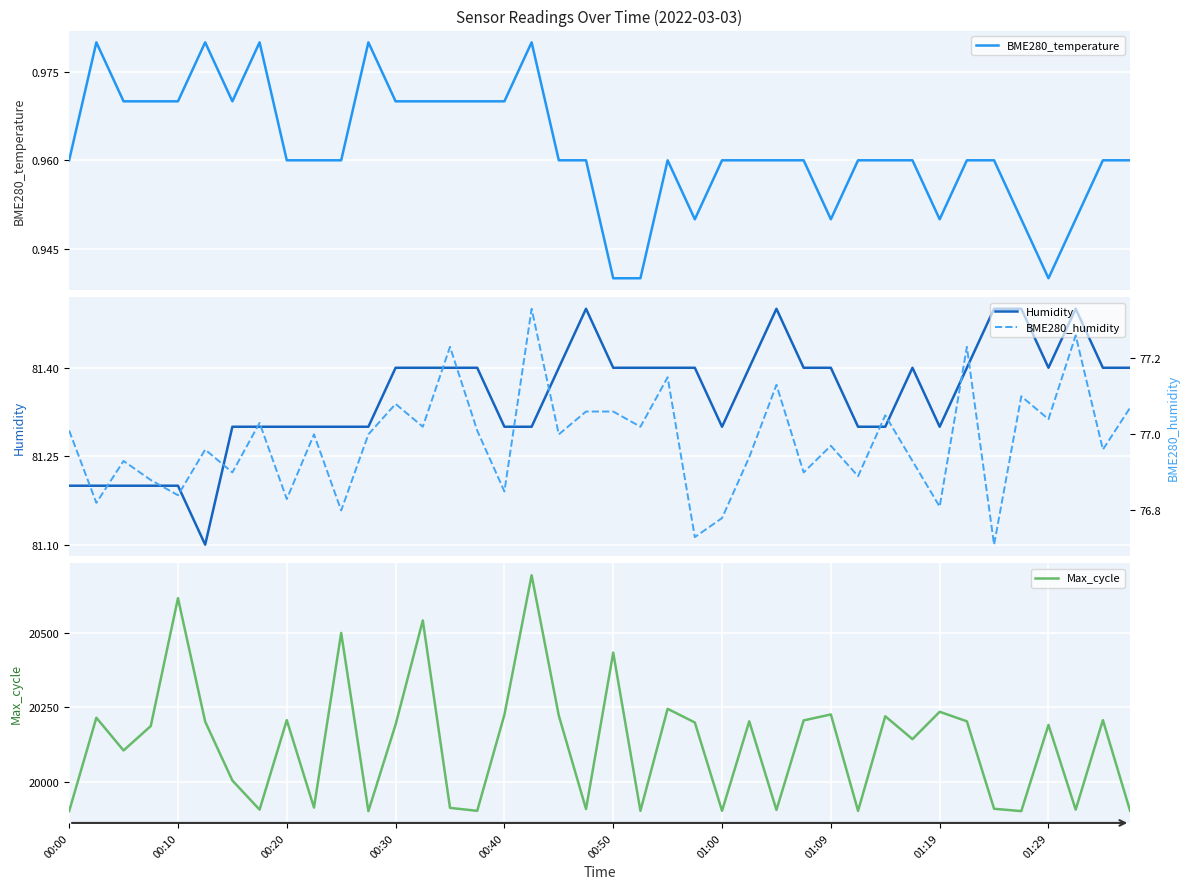

What is the greatest value displayed?

20694.0